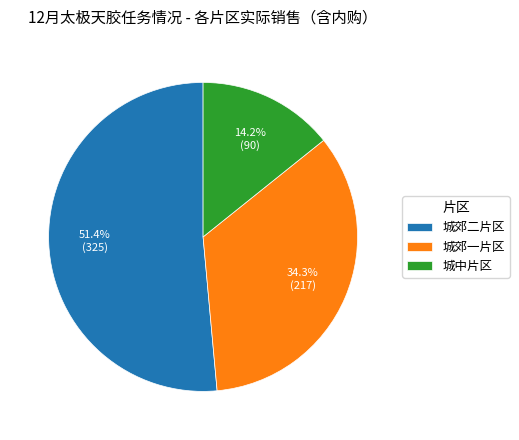

Which has a higher value, 城郊二片区 or 城郊一片区?

城郊二片区